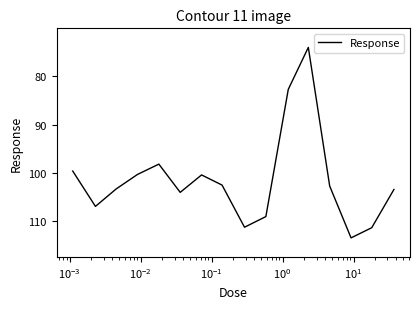

What is the minimum value shown in the chart?

74.1